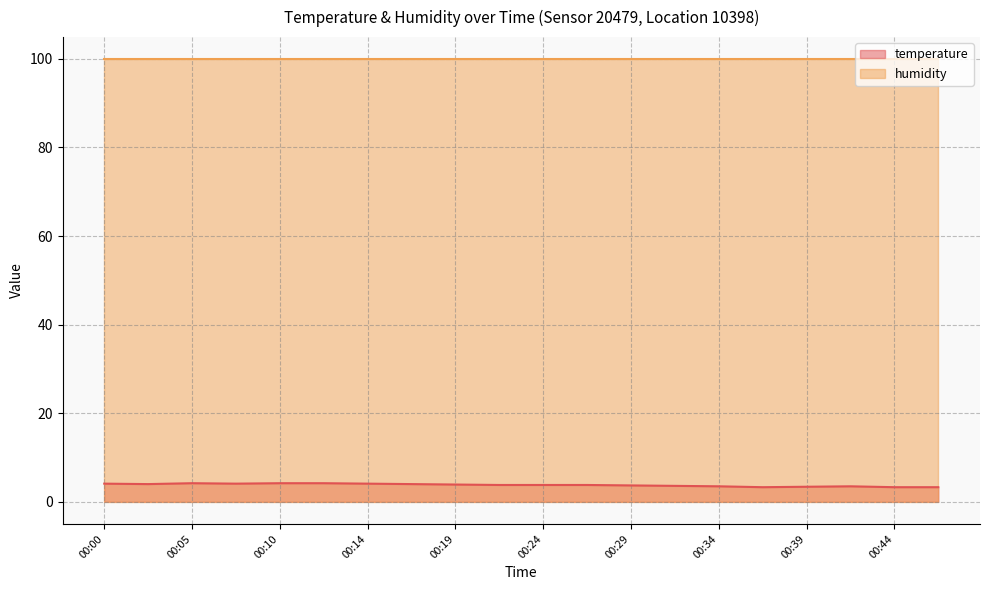

Reading left to right, extract all data points from this chart.

4.1	4.0	4.2	4.1	4.2	4.2	4.1	4.0	3.9	3.8	3.8	3.8	3.7	3.6	3.5	3.3	3.4	3.5	3.3	3.3